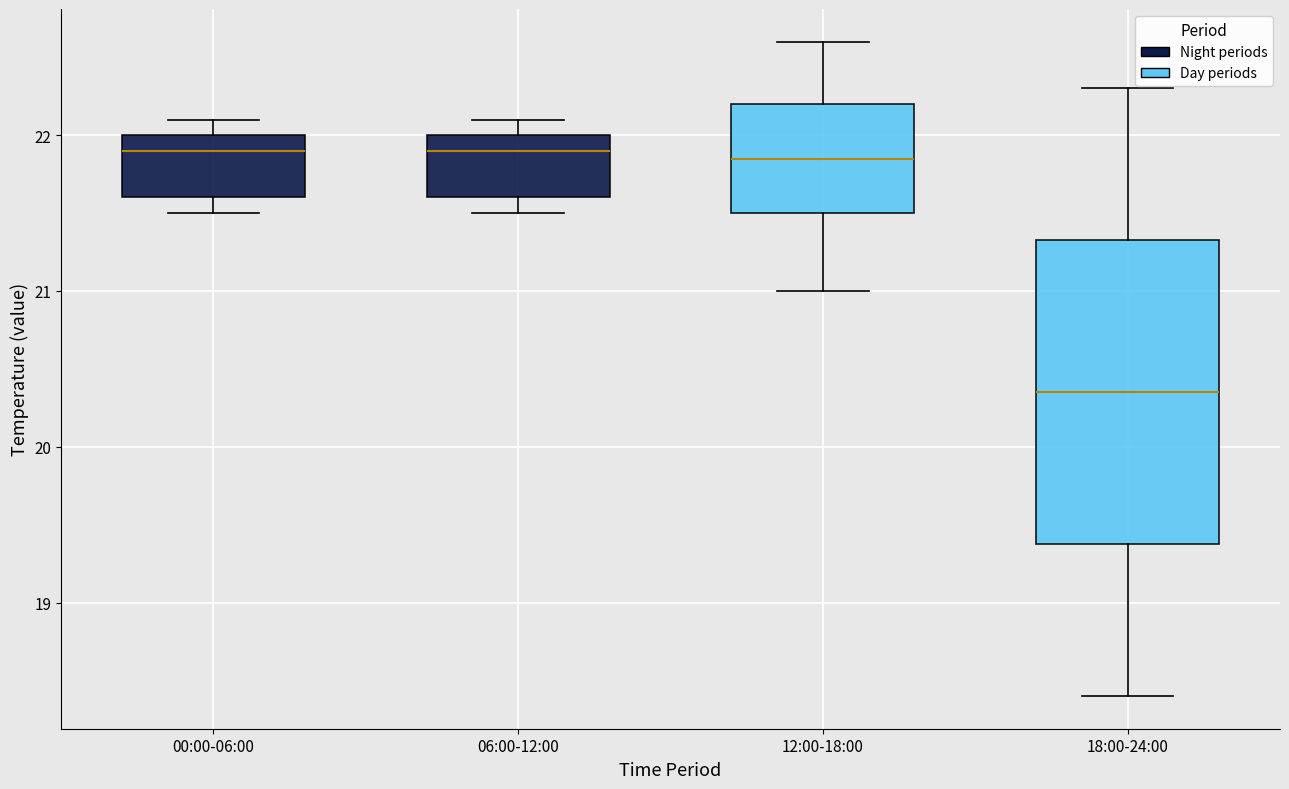

Reading left to right, read every box against the y-axis: the position of its median line, the range the box covers, and the ends of its whiskers. The values are not printed on the chart, so give them approximately, as read against the axis.

00:00-06:00: median 21.9, box 21.6 to 22.0, whiskers 21.5 to 22.1
06:00-12:00: median 21.9, box 21.6 to 22.0, whiskers 21.5 to 22.1
12:00-18:00: median 21.9, box 21.5 to 22.2, whiskers 21.0 to 22.6
18:00-24:00: median 20.4, box 19.4 to 21.3, whiskers 18.4 to 22.3